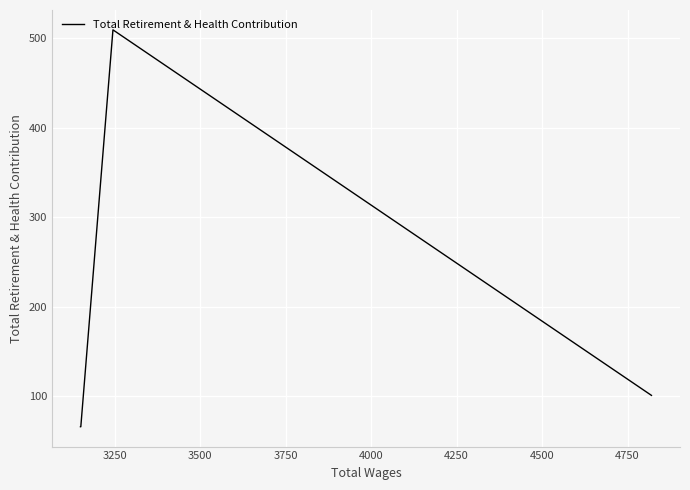

How many interior local peaks (higher than both neighbors) does the data have?

1